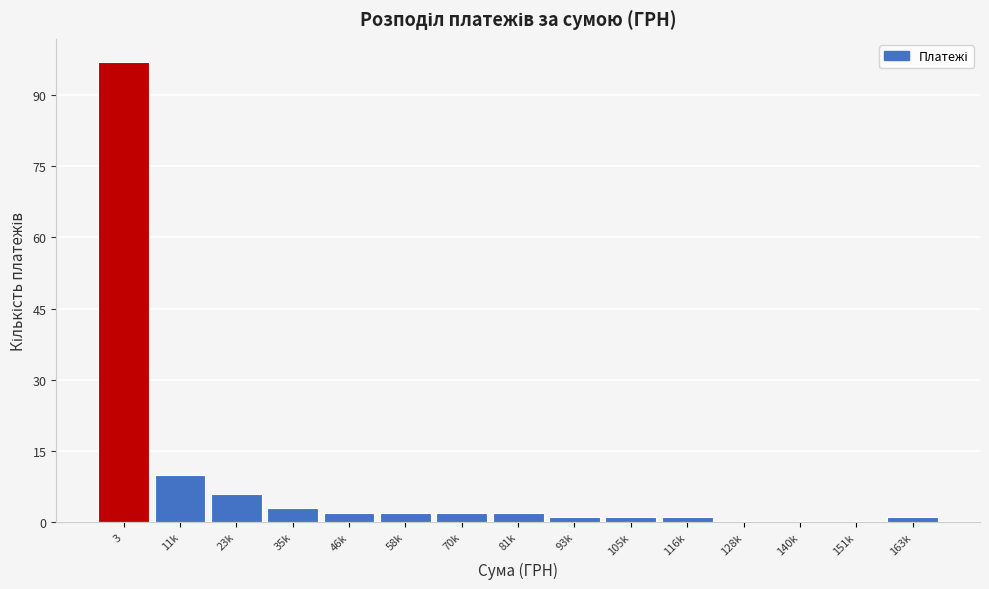

Reading left to right, transcribe all the data shown in this chart.

3=97	11k=10	23k=6	35k=3	46k=2	58k=2	70k=2	81k=2	93k=1	105k=1	116k=1	128k=0	140k=0	151k=0	163k=1